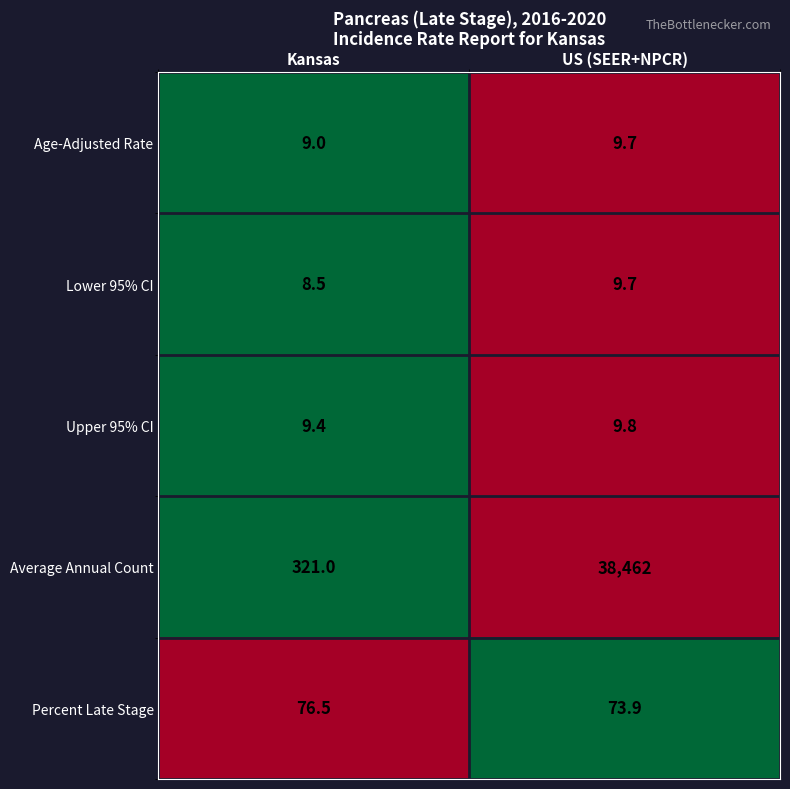

Which label corresponds to the smallest value in the chart?

Kansas